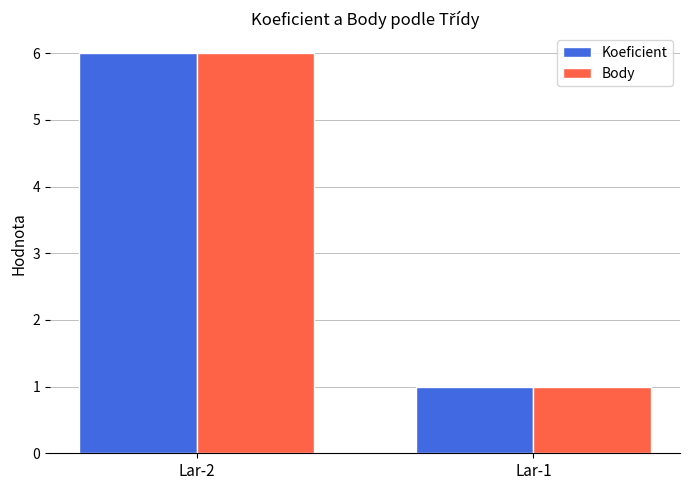

Rank the categories by Body value from lowest to highest.

Lar-1, Lar-2